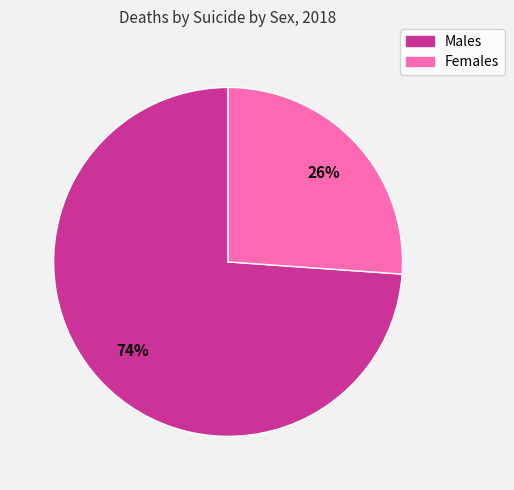

Which slice is the largest?

Males